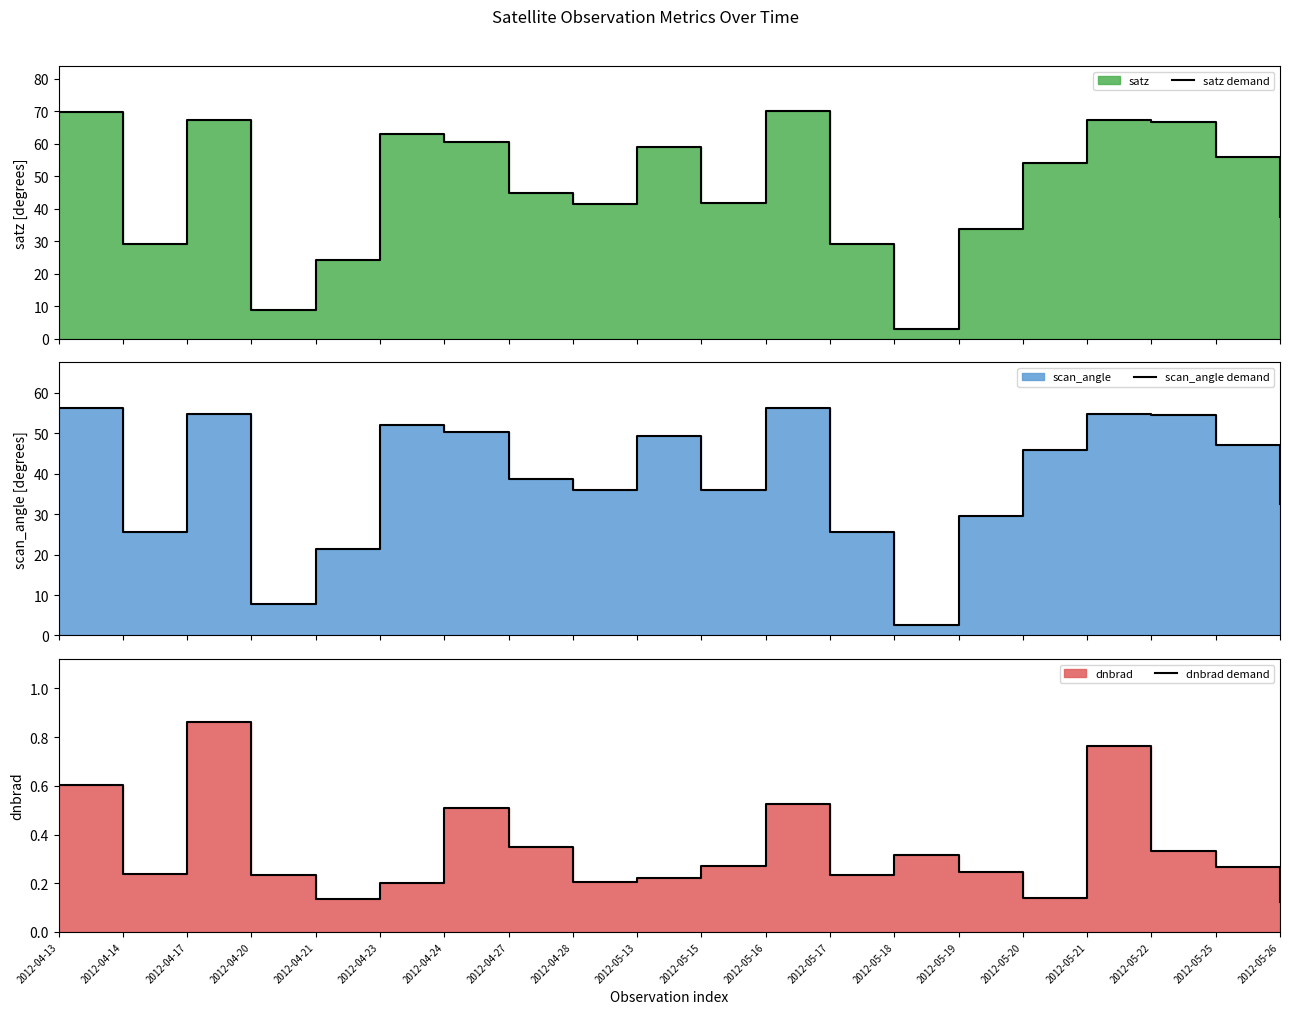

True or false: satz demand and scan_angle demand intersect in this chart.

False